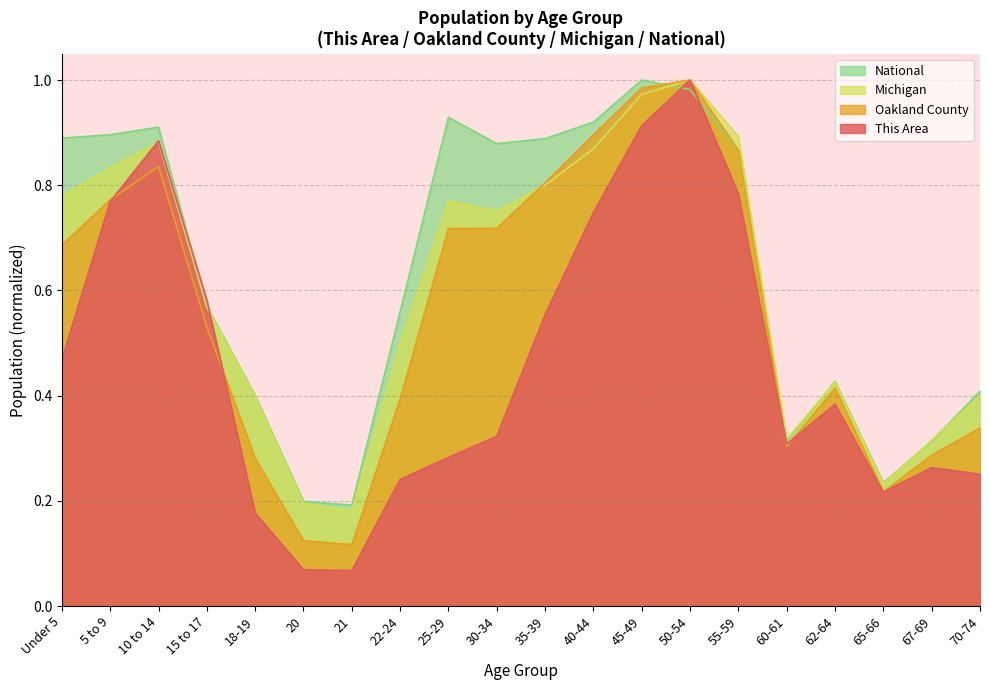

Reading right to left, what are all the values shown in this chart?

This Area: 70-74=0.3	67-69=0.3	65-66=0.2	62-64=0.4	60-61=0.3	55-59=0.8	50-54=1.0	45-49=0.9	40-44=0.7	35-39=0.6	30-34=0.3	25-29=0.3	22-24=0.2	21=0.1	20=0.1	18-19=0.2	15 to 17=0.6	10 to 14=0.9	5 to 9=0.8	Under 5=0.5
Oakland County: 70-74=0.3	67-69=0.3	65-66=0.2	62-64=0.4	60-61=0.3	55-59=0.9	50-54=1.0	45-49=1.0	40-44=0.9	35-39=0.8	30-34=0.7	25-29=0.7	22-24=0.4	21=0.1	20=0.1	18-19=0.3	15 to 17=0.5	10 to 14=0.8	5 to 9=0.8	Under 5=0.7
Michigan: 70-74=0.4	67-69=0.3	65-66=0.2	62-64=0.4	60-61=0.3	55-59=0.9	50-54=1.0	45-49=1.0	40-44=0.9	35-39=0.8	30-34=0.8	25-29=0.8	22-24=0.5	21=0.2	20=0.2	18-19=0.4	15 to 17=0.6	10 to 14=0.9	5 to 9=0.8	Under 5=0.8
National: 70-74=0.4	67-69=0.3	65-66=0.2	62-64=0.4	60-61=0.3	55-59=0.9	50-54=1.0	45-49=1.0	40-44=0.9	35-39=0.9	30-34=0.9	25-29=0.9	22-24=0.6	21=0.2	20=0.2	18-19=0.4	15 to 17=0.6	10 to 14=0.9	5 to 9=0.9	Under 5=0.9